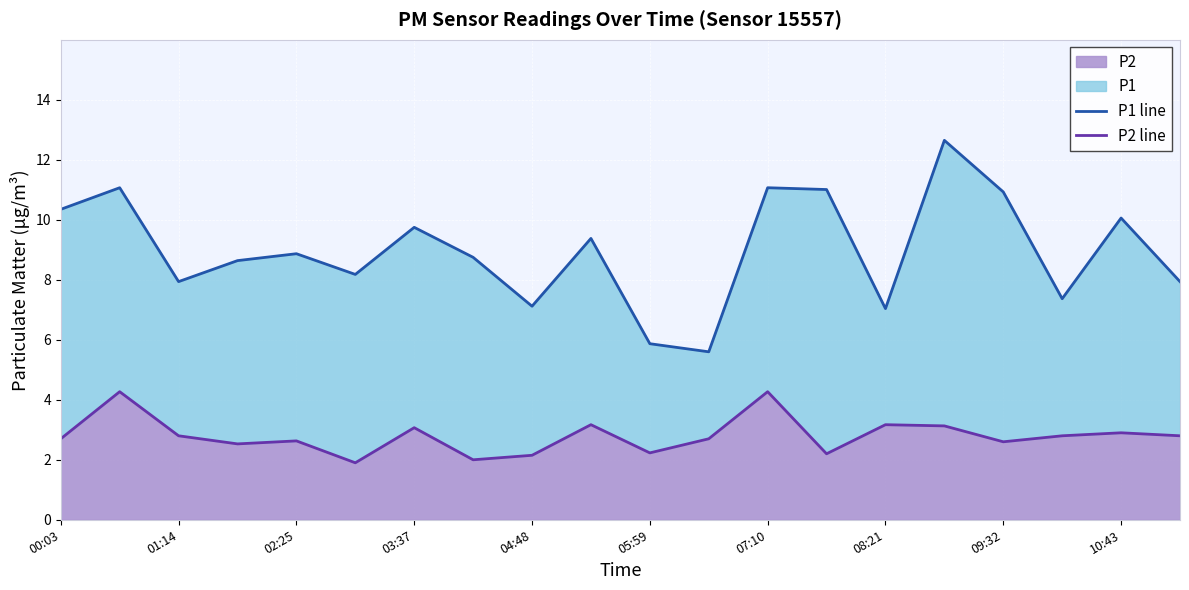

The P2 series shows 2.1 at 04:48. True or false?

True